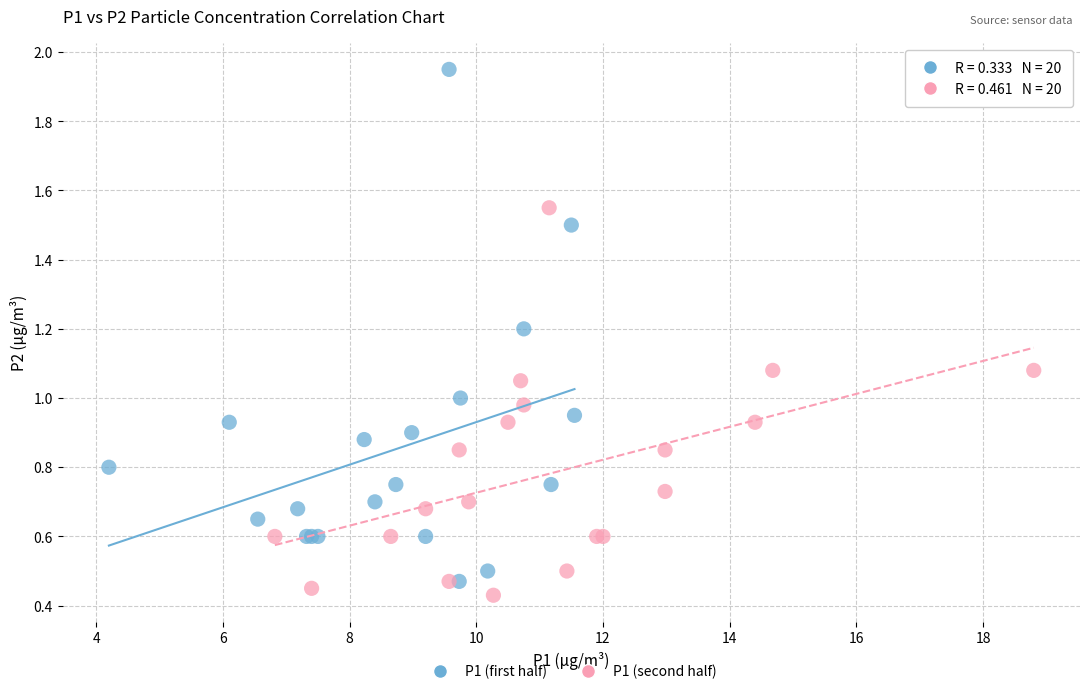

Which series has the widest spread of Y values?

P1 (first half)